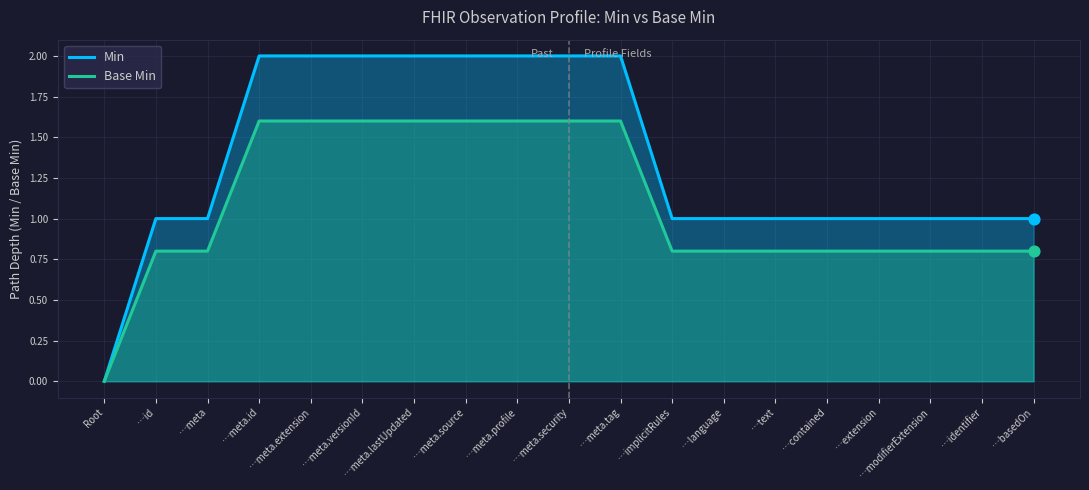

What are all the series names shown in the legend?

Min, Base Min